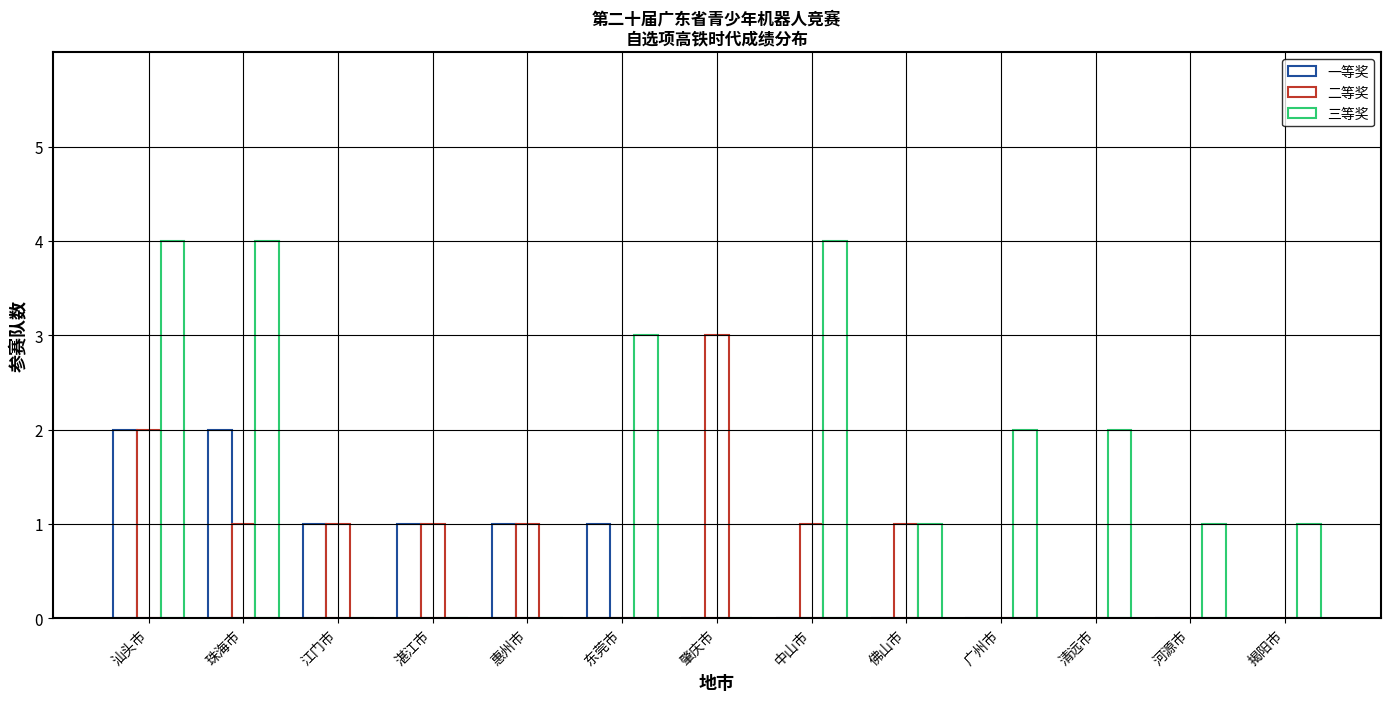

How many groups of bars are there?

13